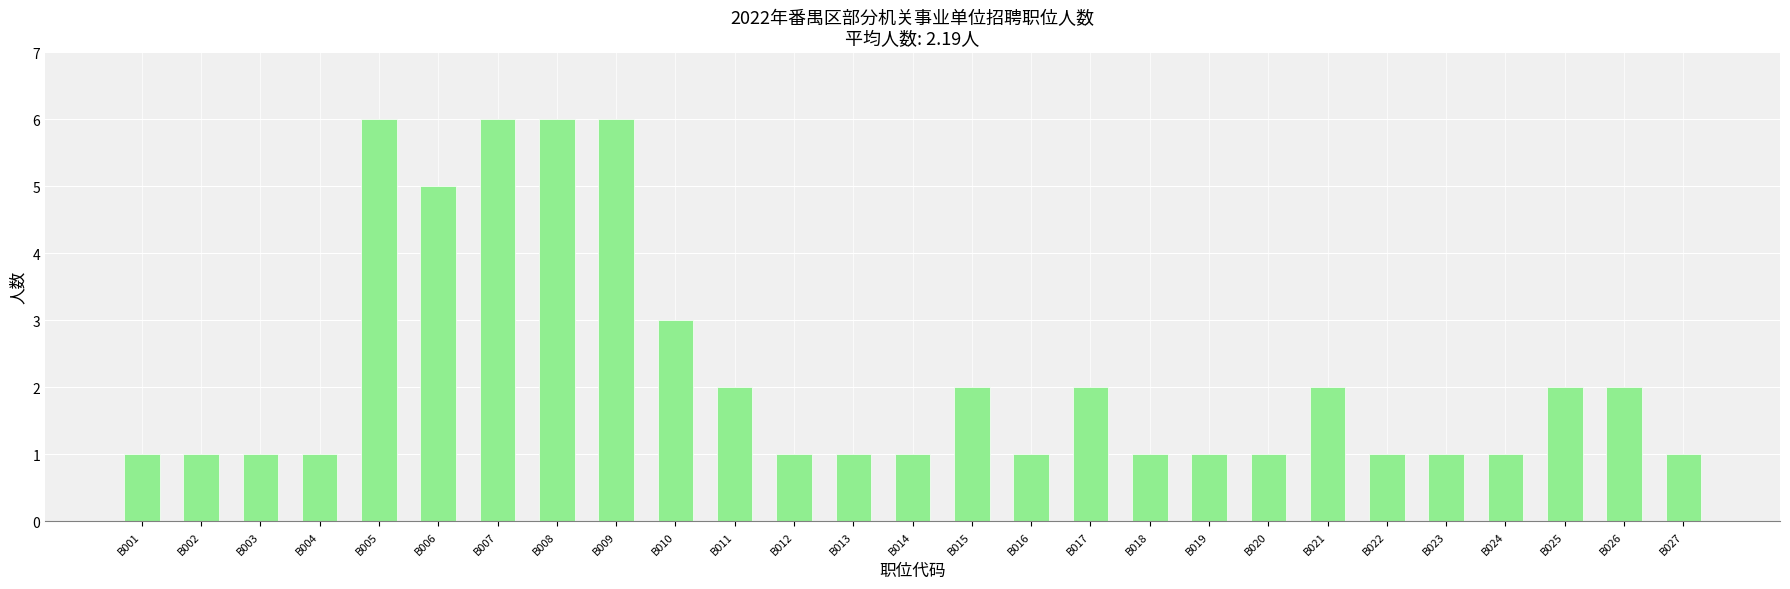

What is the difference between the values at B010 and B012?

2